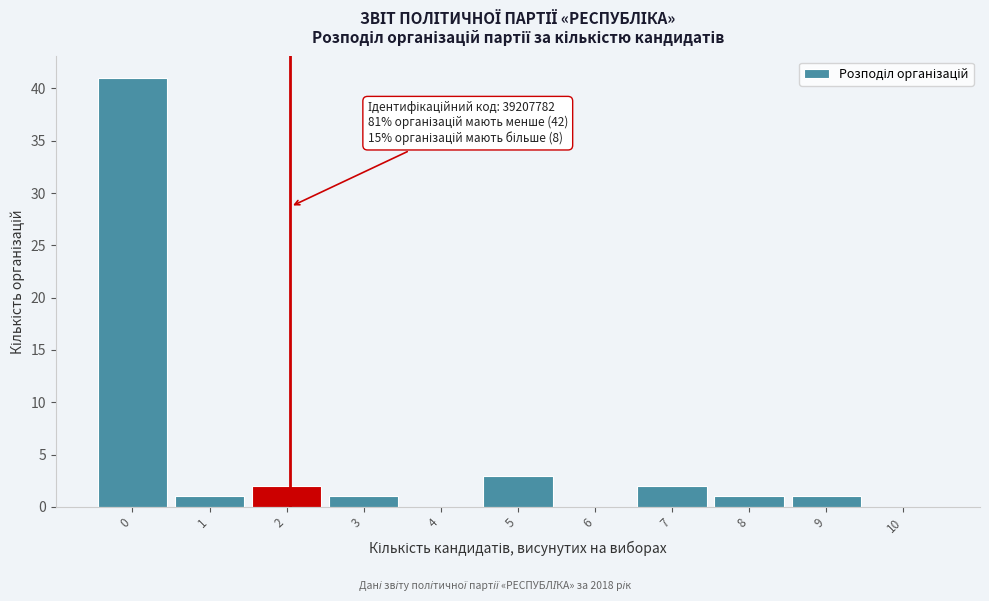

Reading left to right, transcribe all the data shown in this chart.

0=41	1=1	2=2	3=1	4=0	5=3	6=0	7=2	8=1	9=1	10=0